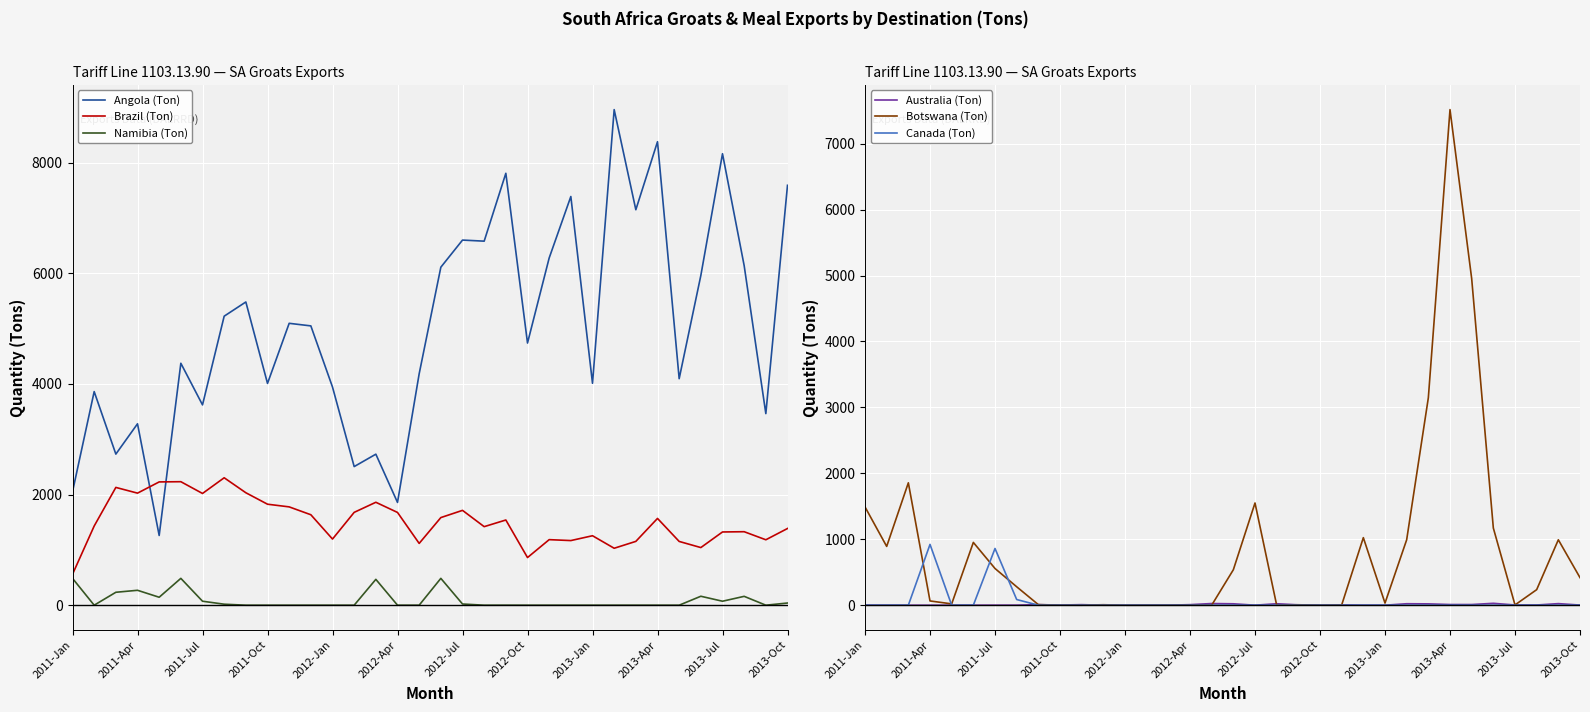

True or false: Botswana (Ton) has a value of 0.4 at 2012-Oct.

True